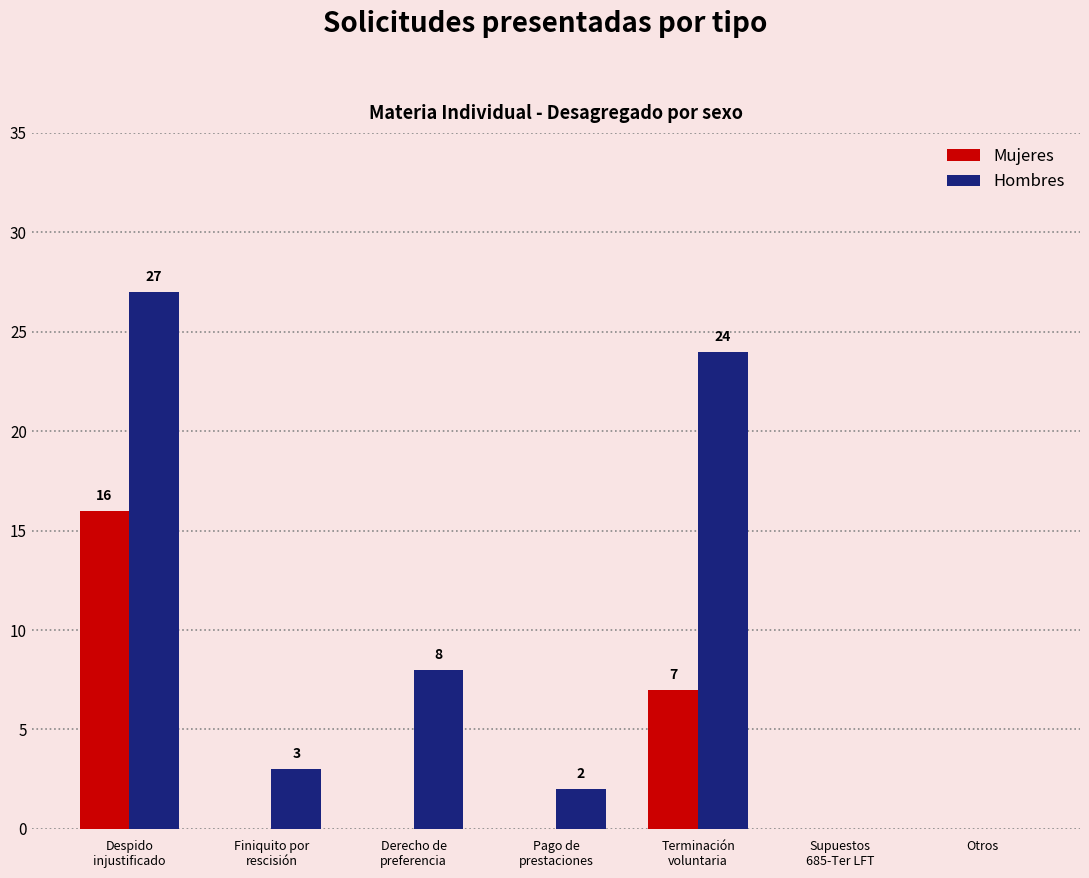

What is the sum of all Mujeres values?

23